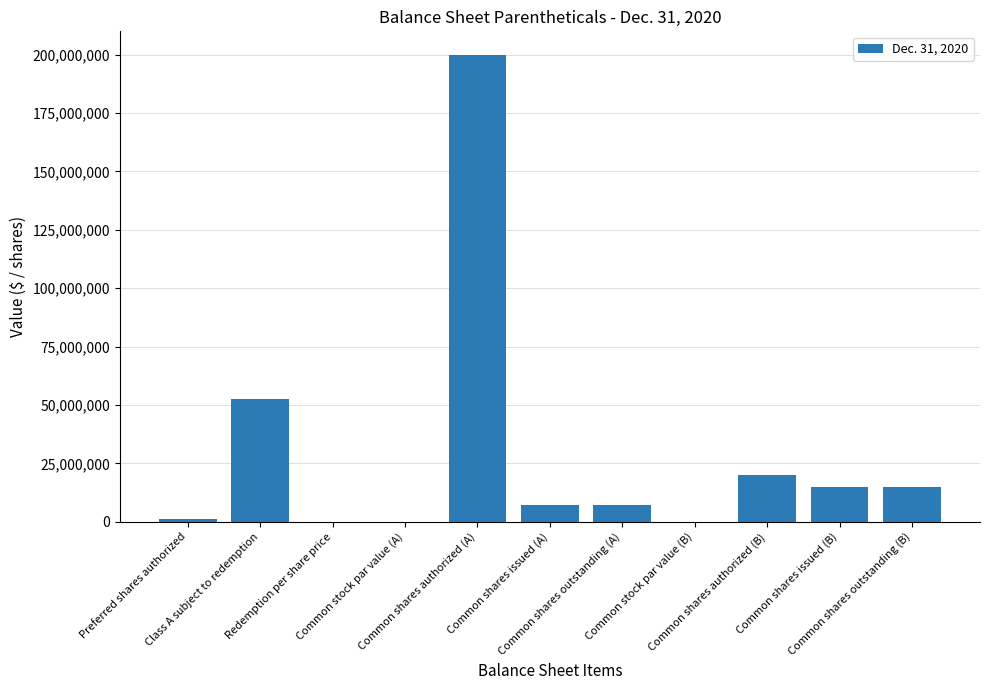

Is it true that the value at Common shares outstanding (A) is 7324522.0?

True